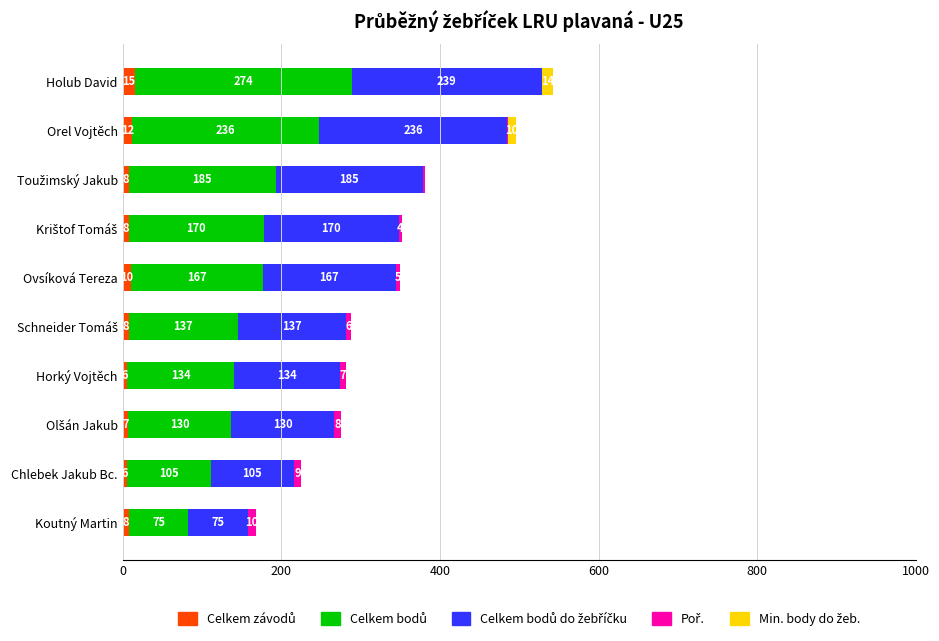

What is the total value across all series at Orel Vojtěch?

496